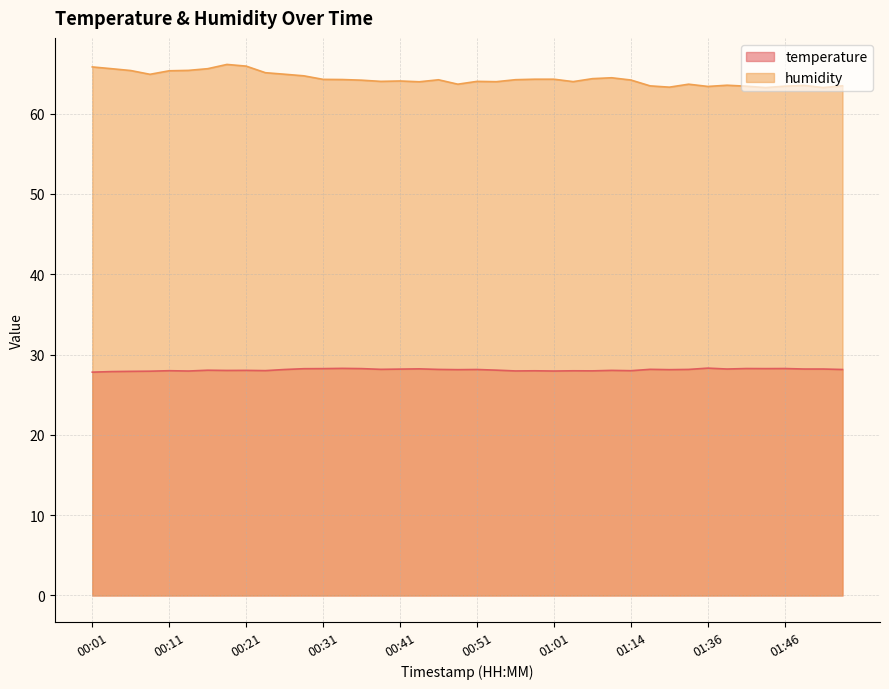

What is the difference between the temperature values at 00:04 and 01:09?

0.2